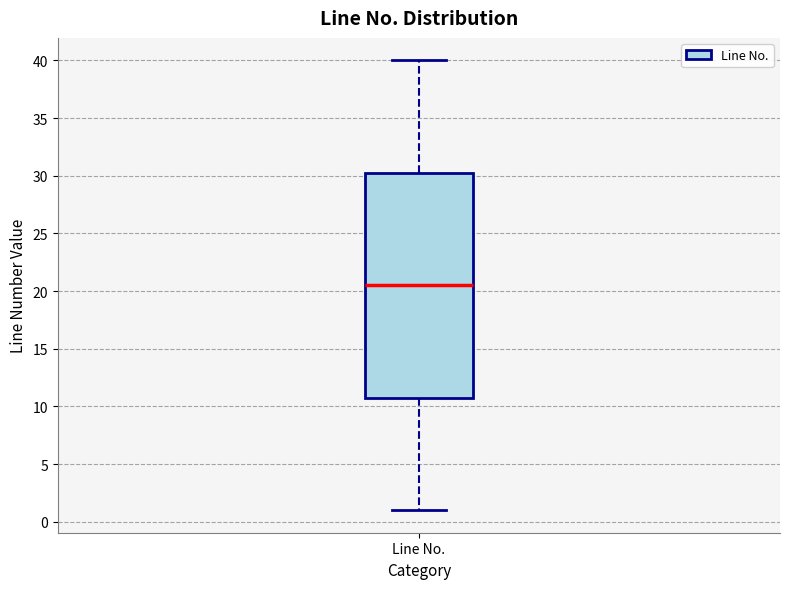

Transcribe this box plot: give where the median line is, the range the box spans, and where the two whiskers end, as read against the y-axis. The values are not printed on the chart, so give them approximately, as read against the axis.

median 20.5, box 11.0 to 30.5, whiskers 1.0 to 40.0